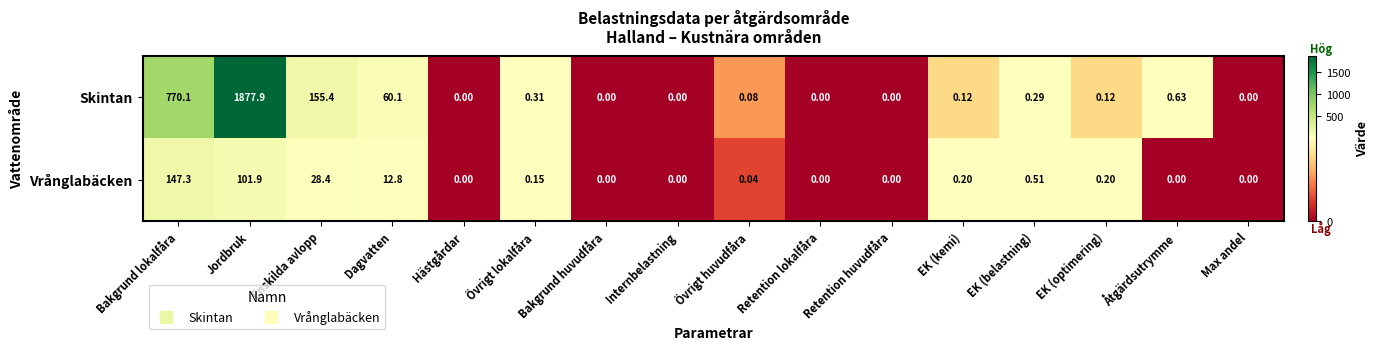

List the series in order of their overall mean, lowest first.

Vrånglabäcken, Skintan